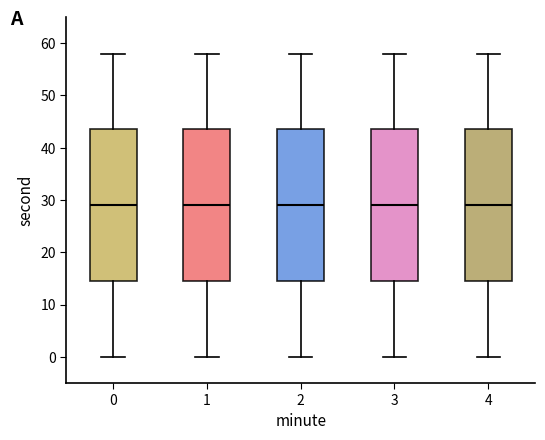

Reading left to right, transcribe this box plot: for each box, give where its median line is, the range the box spans, and where its two whiskers end, as read against the y-axis. The values are not printed on the chart, so give them approximately, as read against the axis.

0: median 29, box 15 to 44, whiskers 0 to 58
1: median 29, box 15 to 44, whiskers 0 to 58
2: median 29, box 15 to 44, whiskers 0 to 58
3: median 29, box 15 to 44, whiskers 0 to 58
4: median 29, box 15 to 44, whiskers 0 to 58